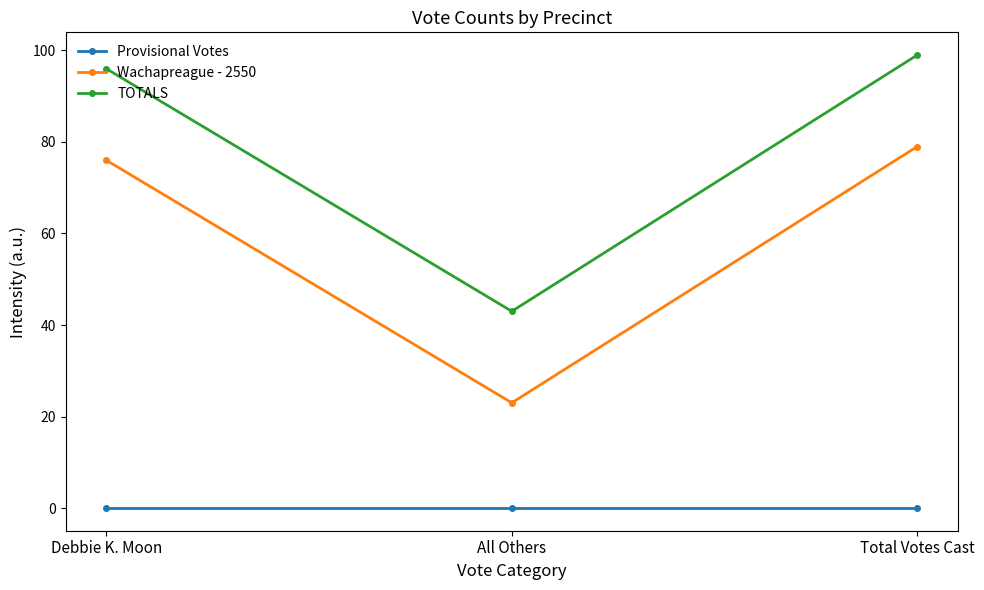

What is the spread (max minus min) of values at Debbie K. Moon?

96